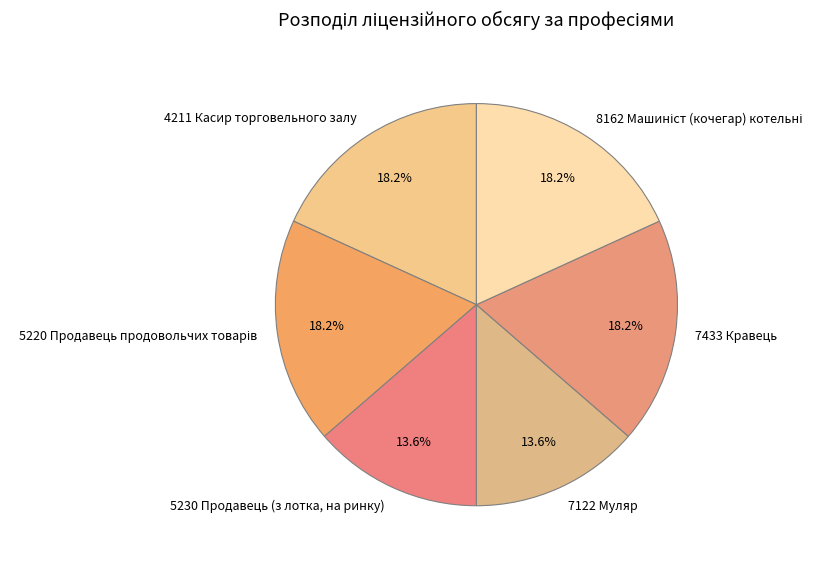

What portion of the pie excludes 7122 Муляр?

86.4%